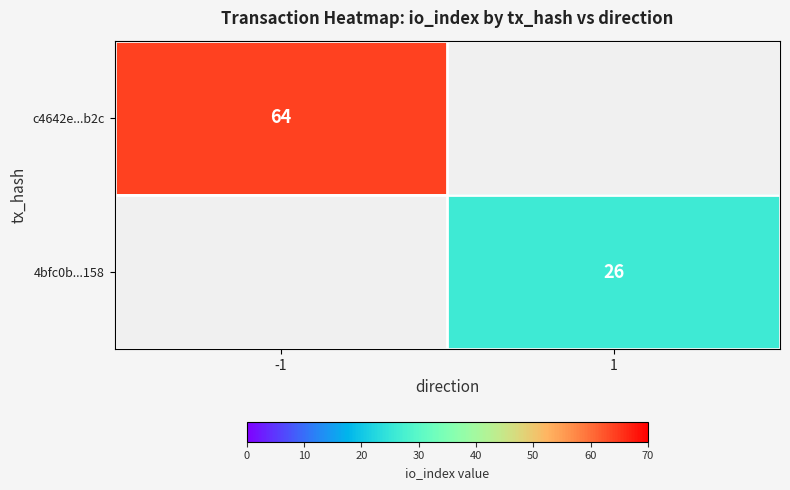

The 4bfc0b...158 series shows 26 at 1. True or false?

True